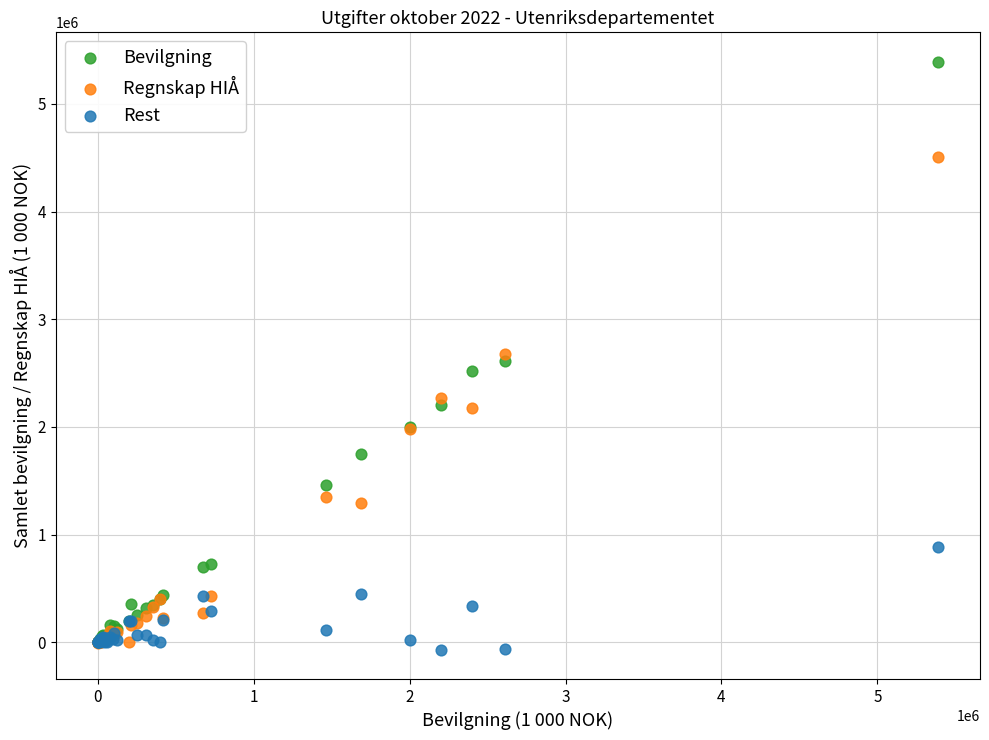

Which series has the largest Y range (max minus min)?

Bevilgning